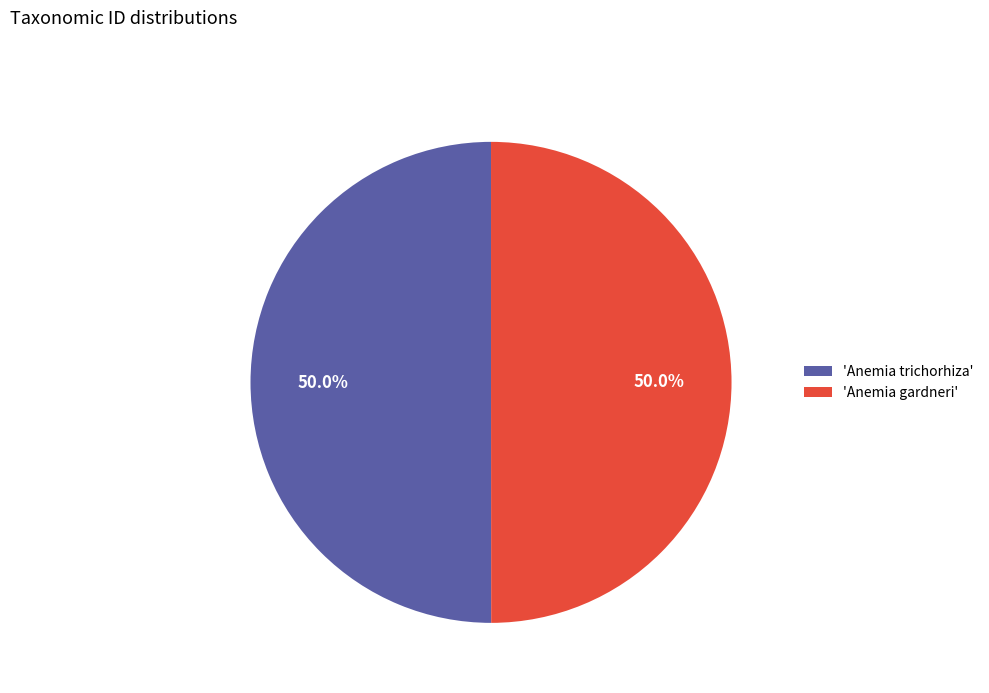

Combined, do 'Anemia trichorhiza' and 'Anemia gardneri' account for over 50%?

Yes